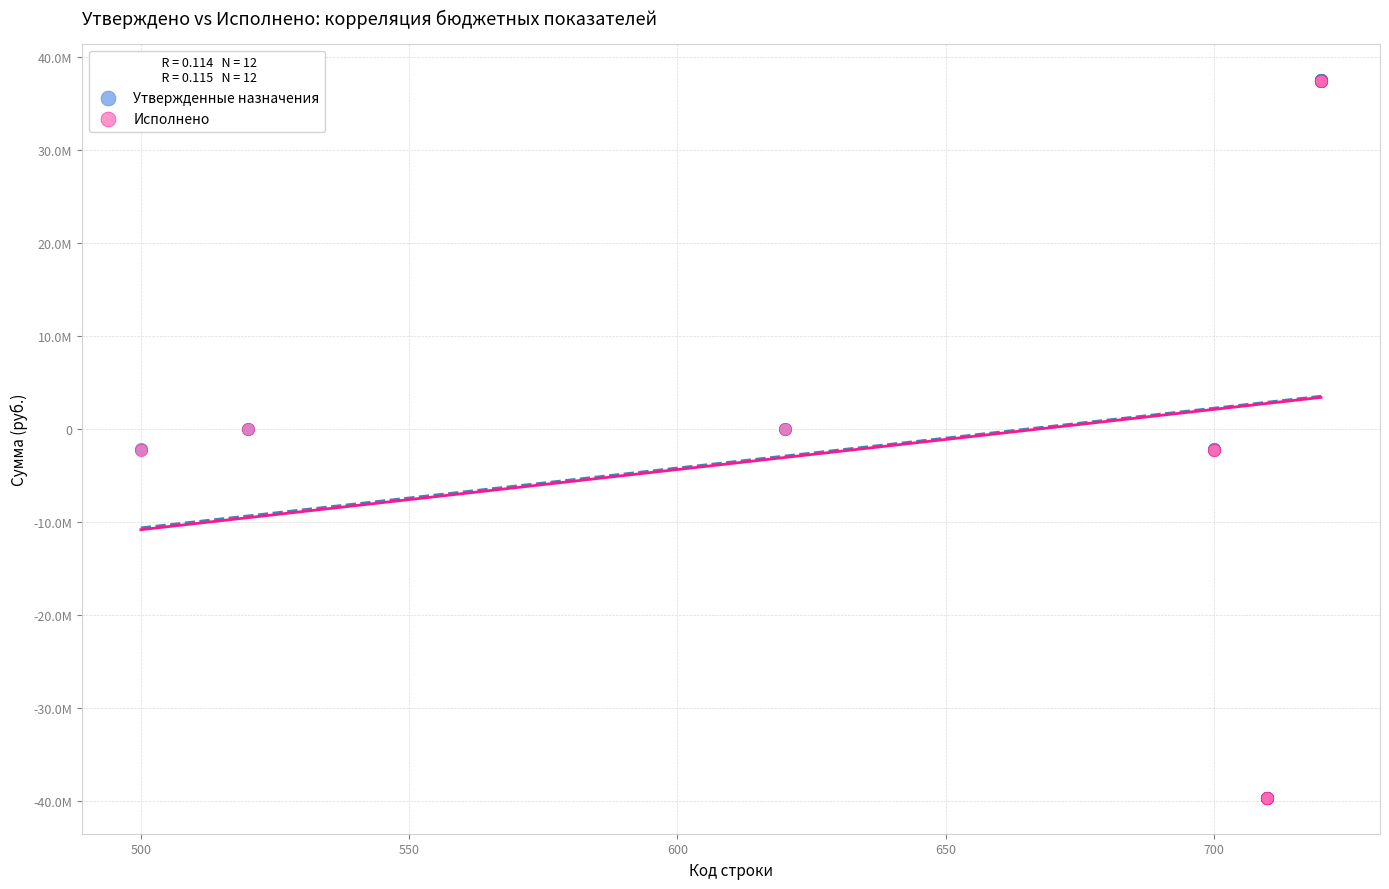

Which series has the largest Y range (max minus min)?

Утвержденные назначения